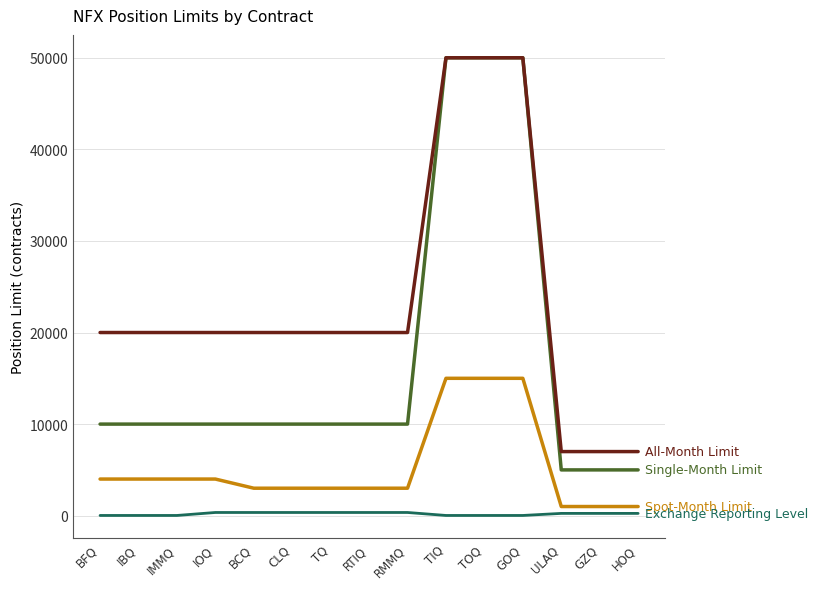

What is the maximum value shown in the chart?

50000